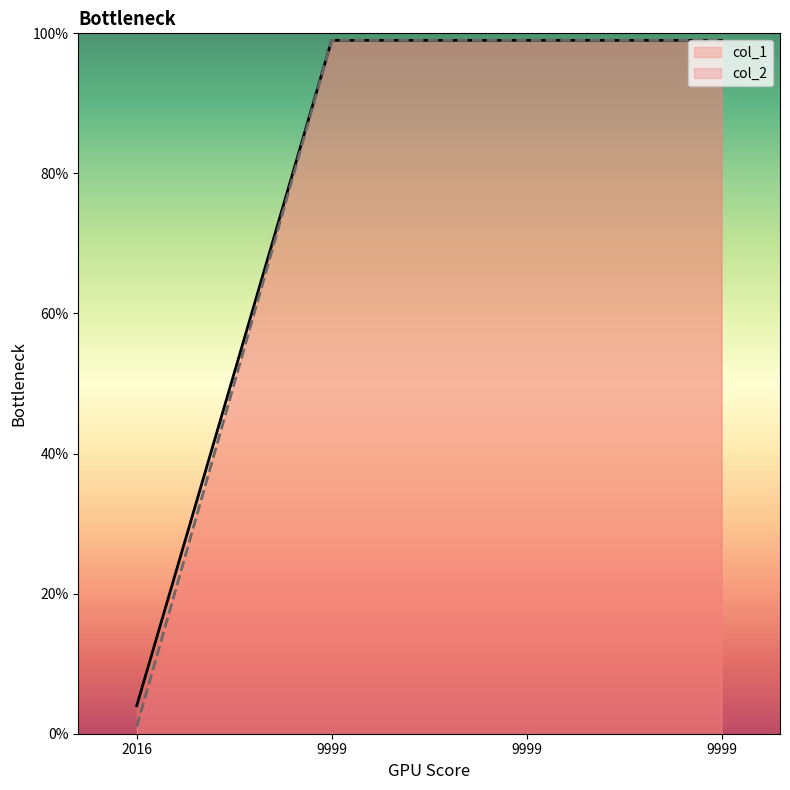

Rank the series by their maximum value, from lowest to highest.

col_1, col_2